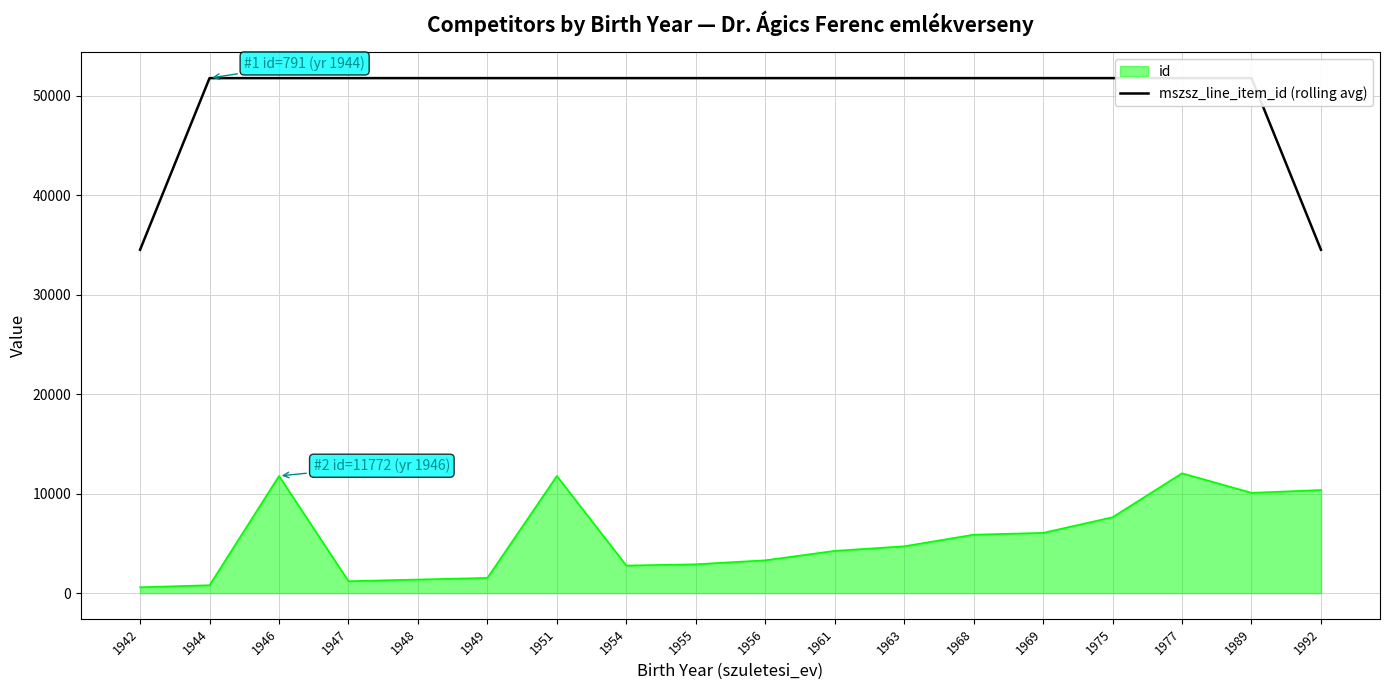

The value of id at 1963 is 4704.0. True or false?

True